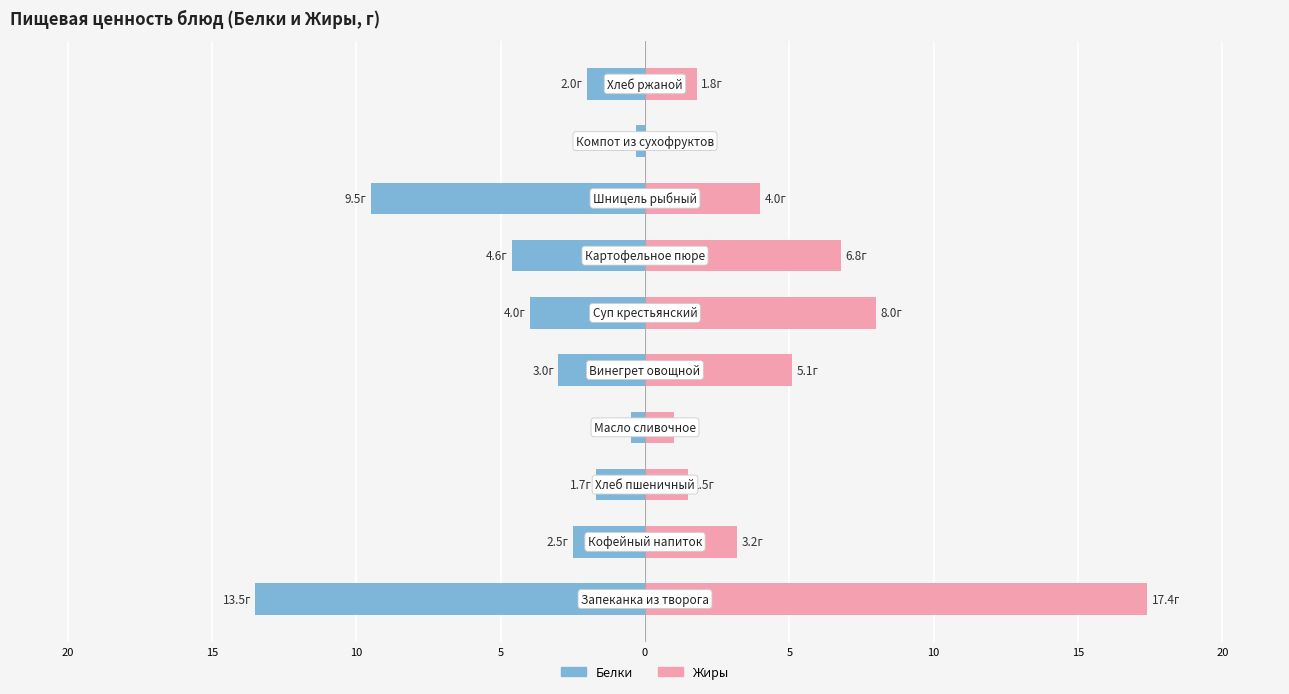

What is the average value of the Жиры series?

4.9